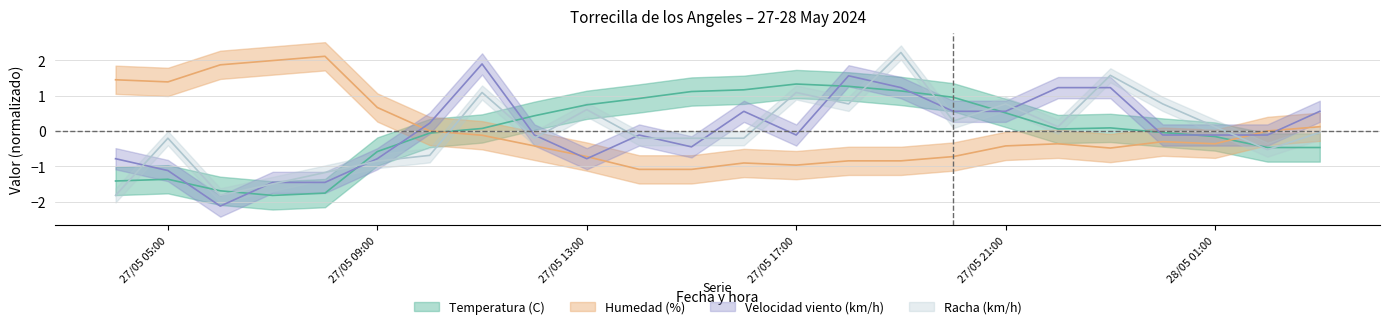

Between 28/05/2024 01:00 and 27/05/2024 22:00, which is larger?

27/05/2024 22:00